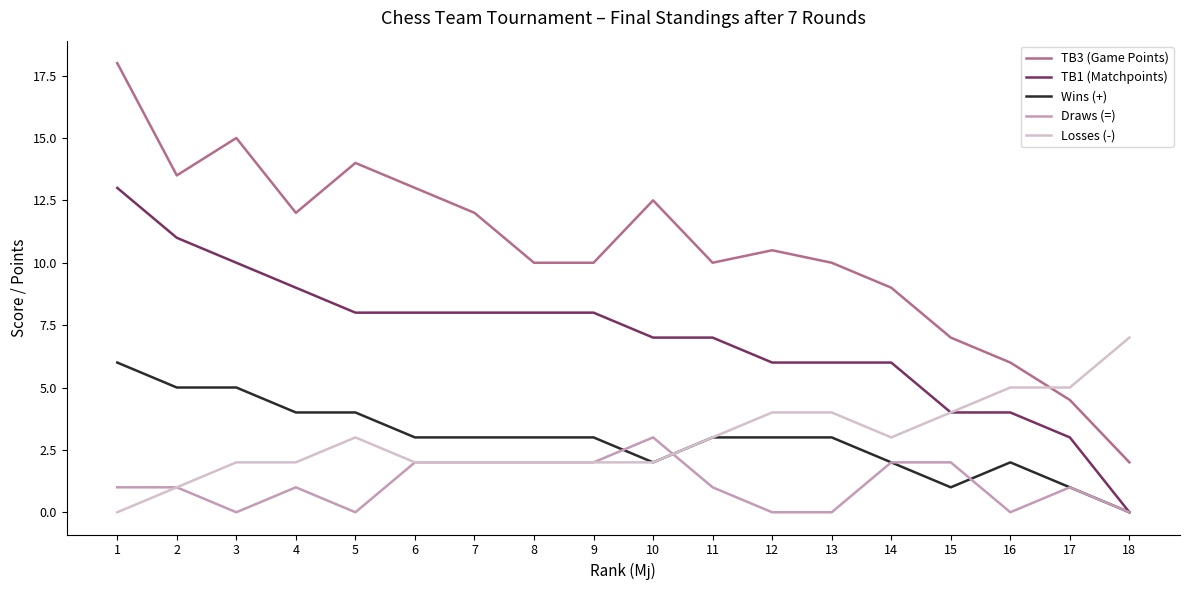

Reading left to right, what are all the values shown in this chart?

TB3 (Game Points): 18.0	13.5	15.0	12.0	14.0	13.0	12.0	10.0	10.0	12.5	10.0	10.5	10.0	9.0	7.0	6.0	4.5	2.0
TB1 (Matchpoints): 13.0	11.0	10.0	9.0	8.0	8.0	8.0	8.0	8.0	7.0	7.0	6.0	6.0	6.0	4.0	4.0	3.0	0.0
Wins (+): 6.0	5.0	5.0	4.0	4.0	3.0	3.0	3.0	3.0	2.0	3.0	3.0	3.0	2.0	1.0	2.0	1.0	0.0
Draws (=): 1.0	1.0	0.0	1.0	0.0	2.0	2.0	2.0	2.0	3.0	1.0	0.0	0.0	2.0	2.0	0.0	1.0	0.0
Losses (-): 0.0	1.0	2.0	2.0	3.0	2.0	2.0	2.0	2.0	2.0	3.0	4.0	4.0	3.0	4.0	5.0	5.0	7.0